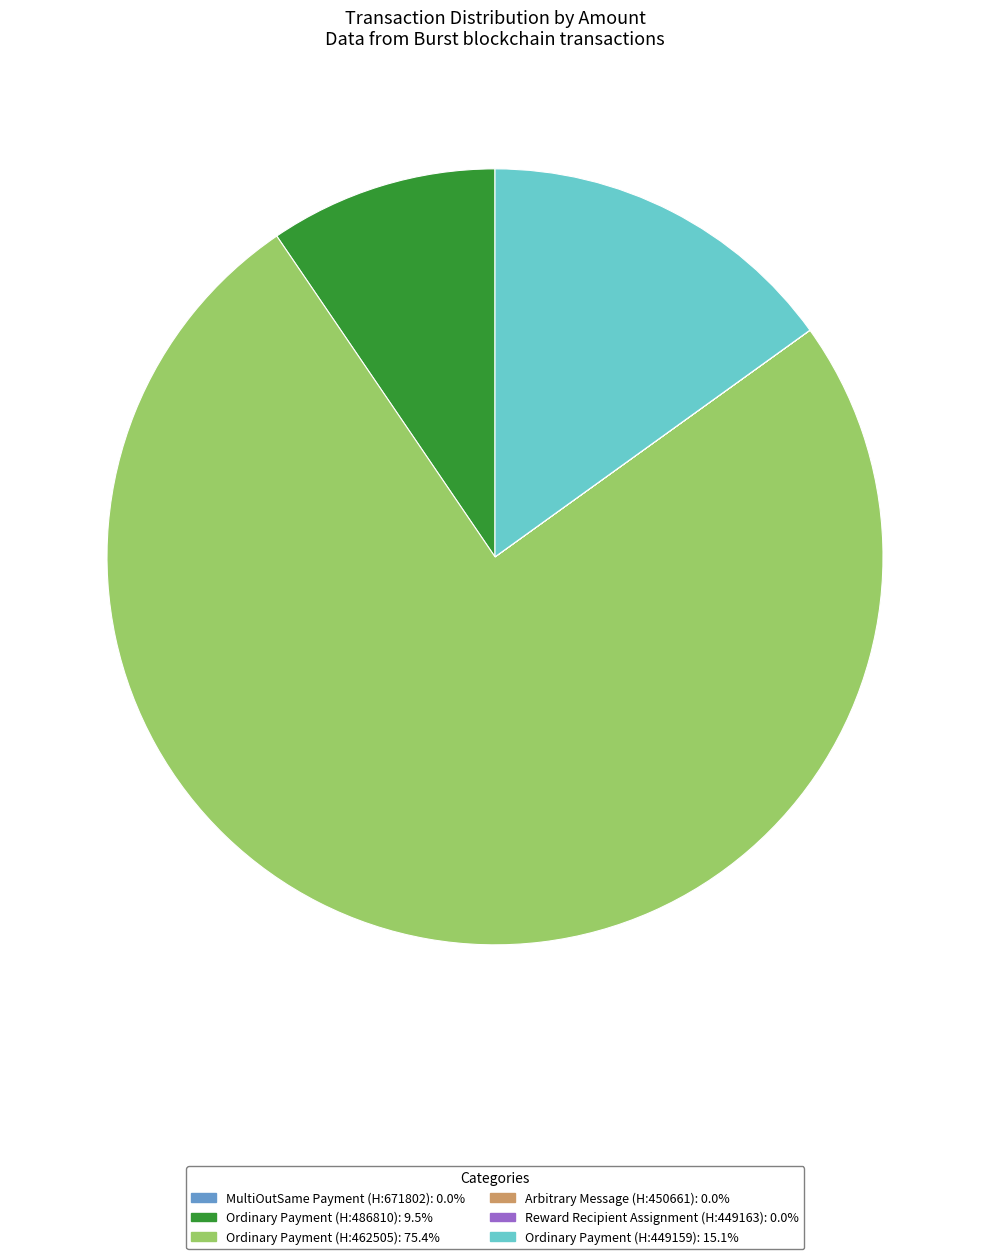

Is there a majority slice in this chart?

Yes